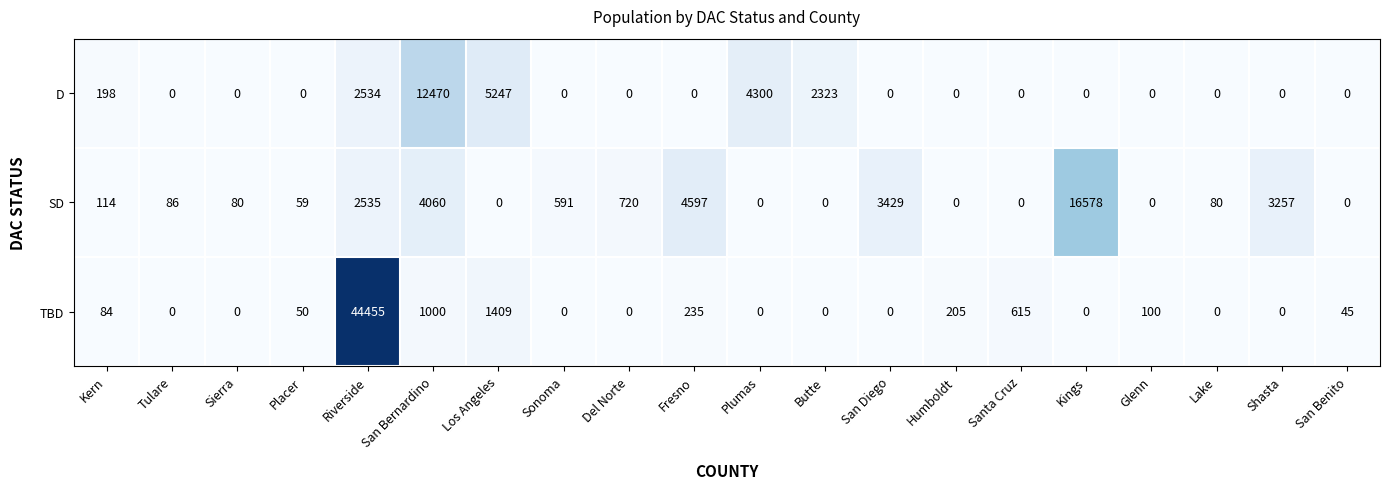

Which series has the largest total across all categories?

TBD